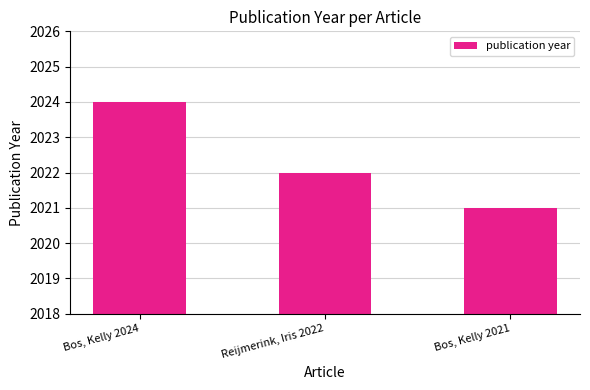

How many series are shown in this chart?

1